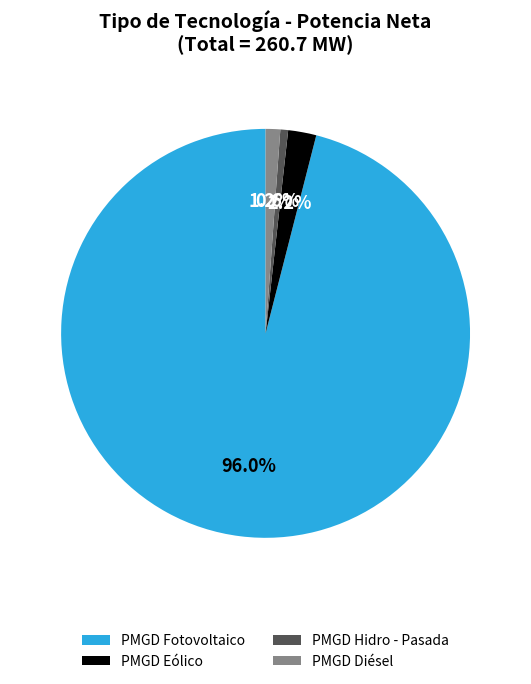

Combined, do PMGD Fotovoltaico and PMGD Eólico account for over 50%?

Yes